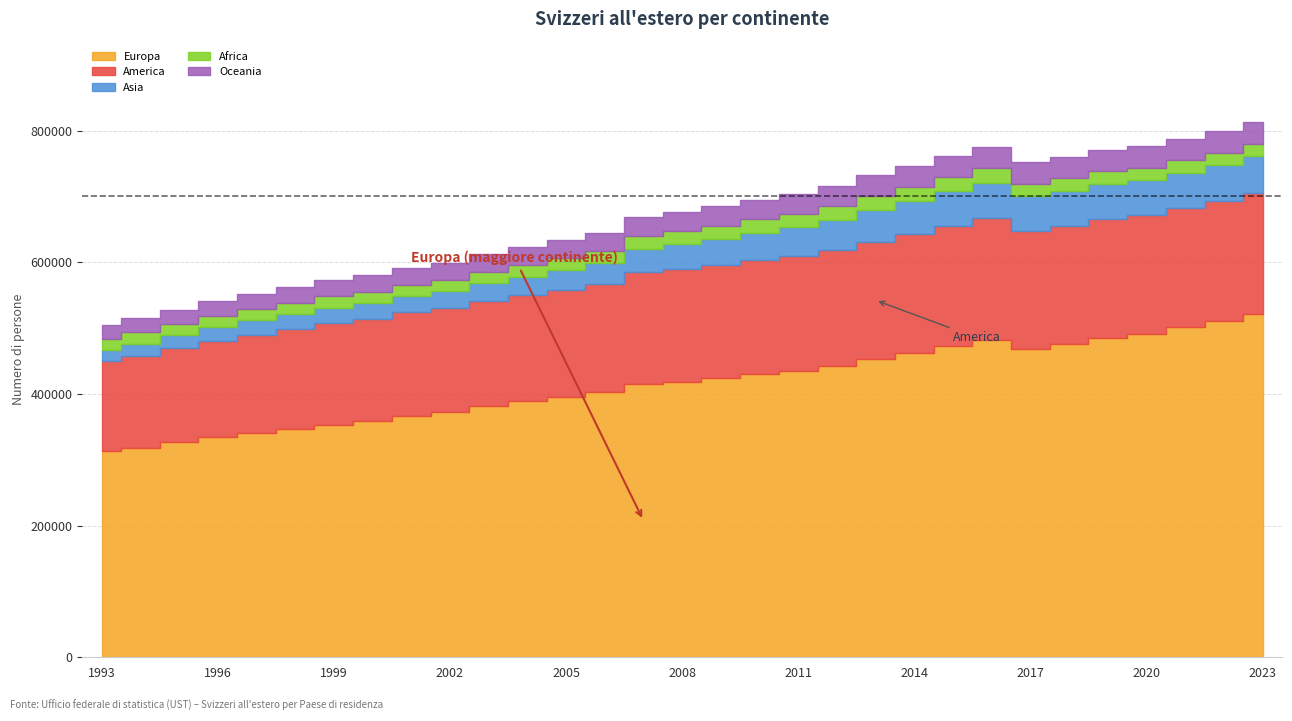

At which category does Africa reach its first local valley?

1995